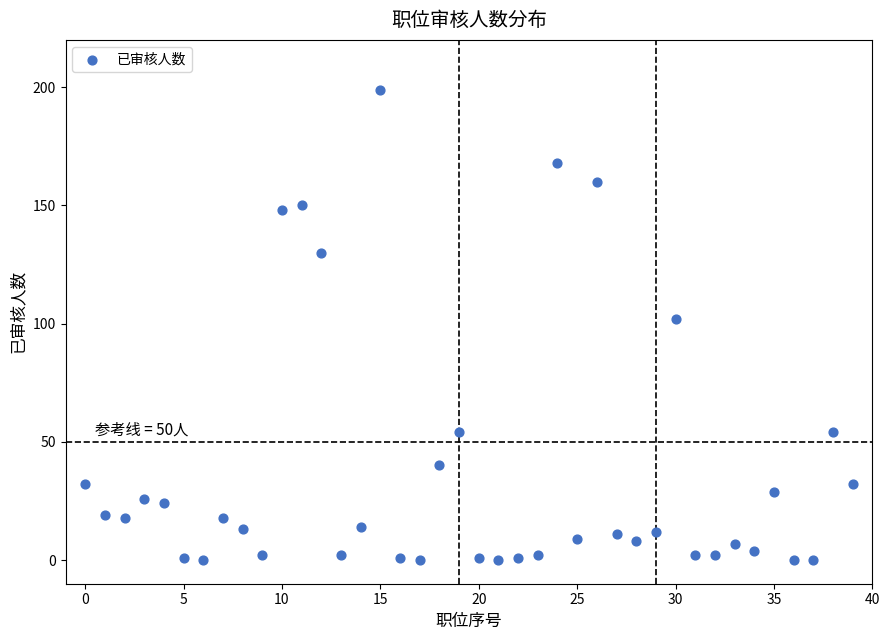

What Y value in the scatter plot is closest to 99?

102